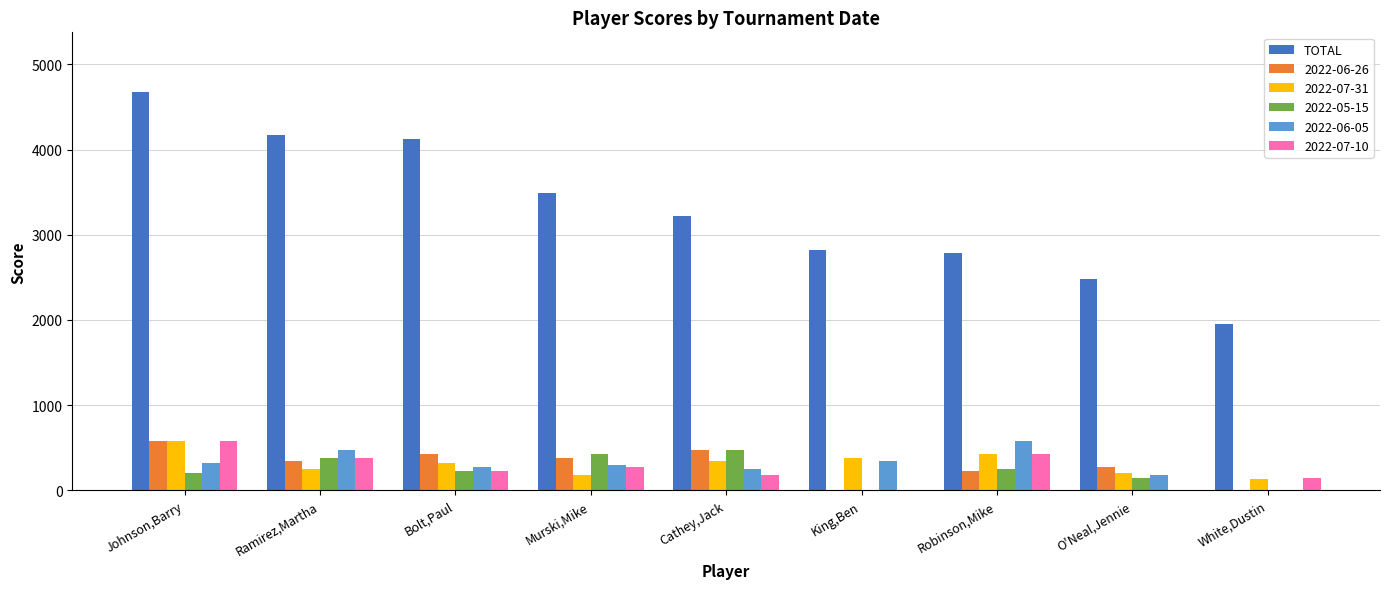

Count the number of categories in the chart.

9